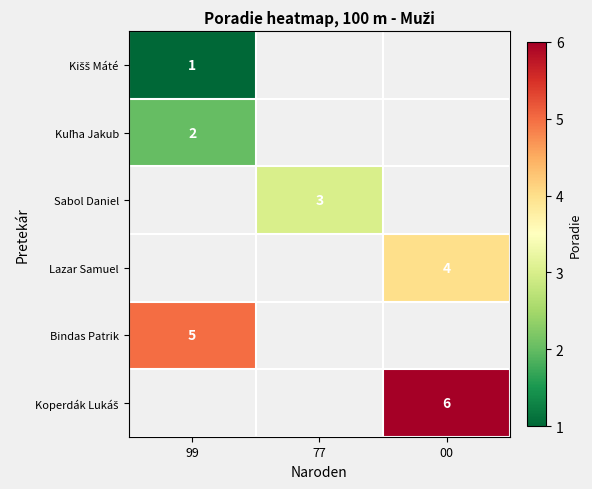

Is it true that Bindas Patrik equals 5 at 99?

True